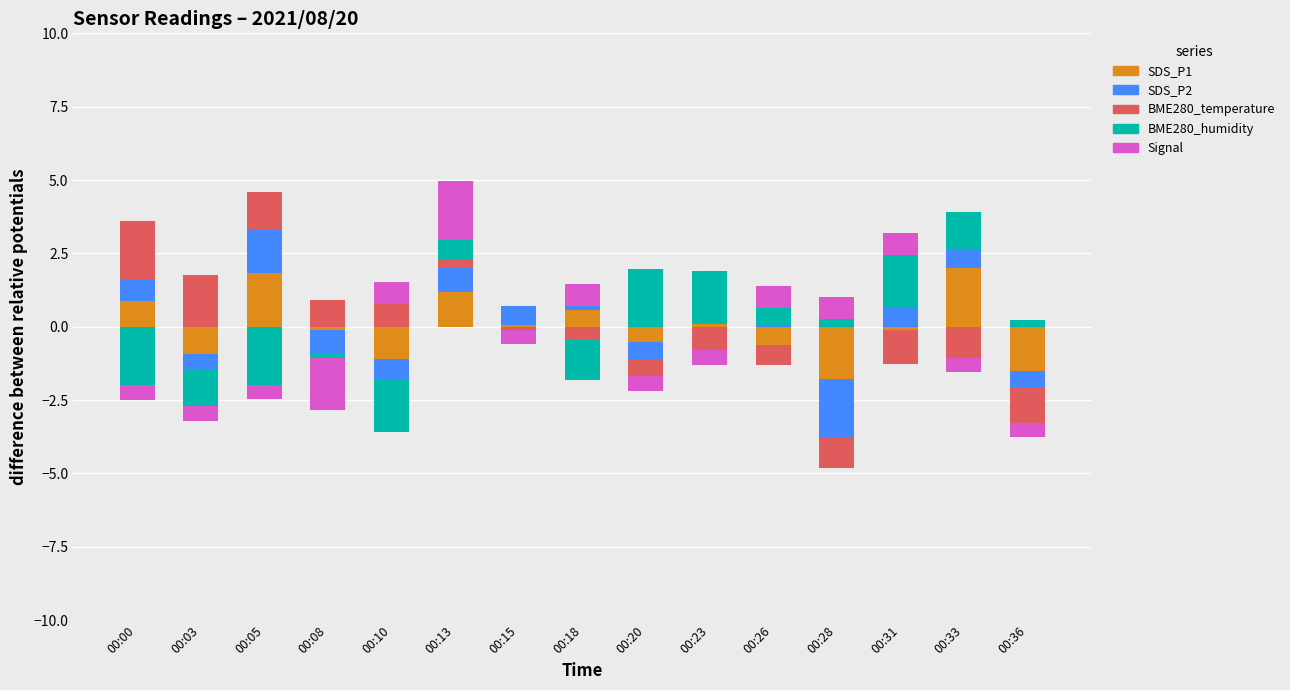

How many data points does each series have?

15